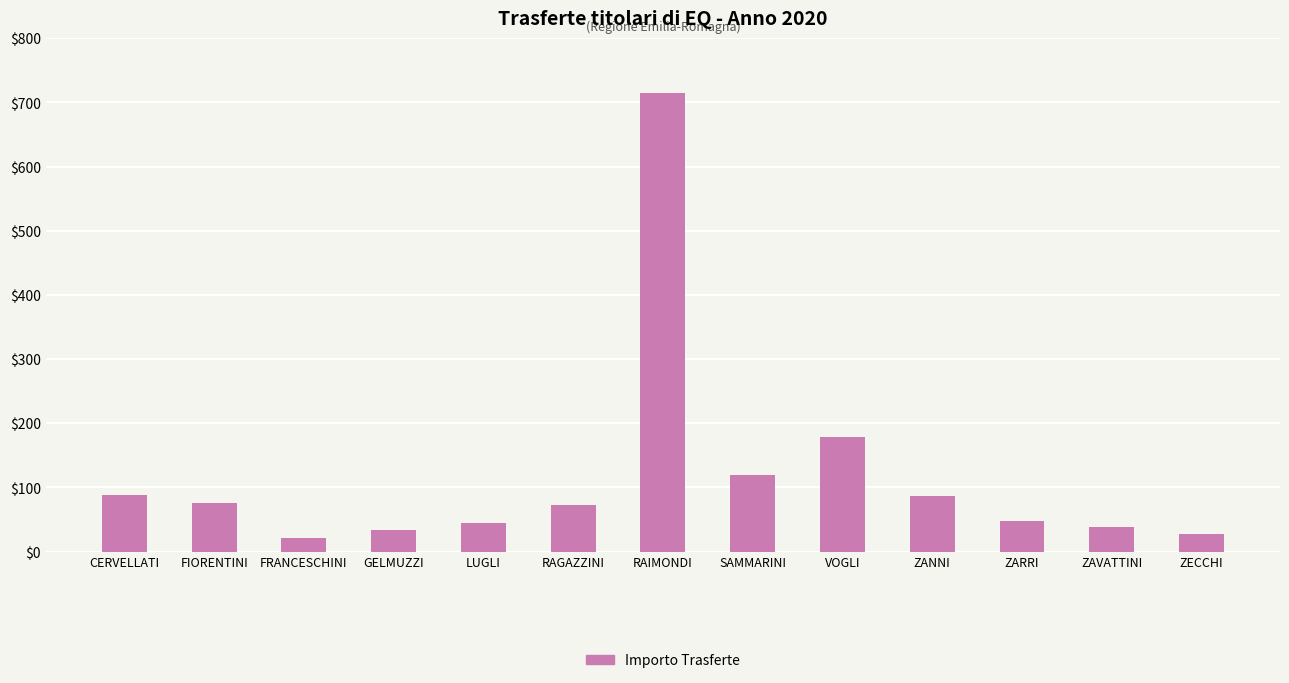

What is the label of the 10th bar from the left?

ZANNI